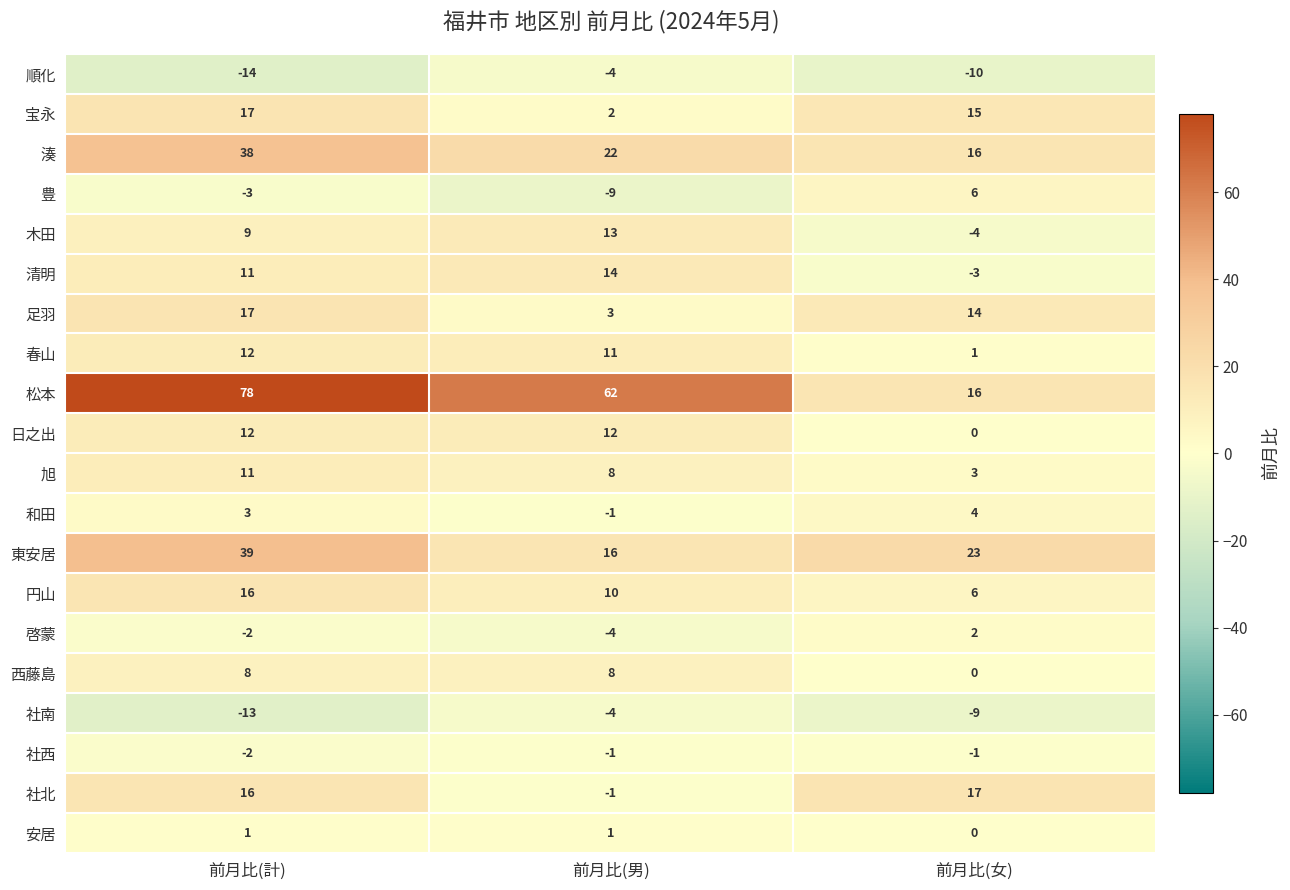

What is the difference between the 松本 values at 前月比(計) and 前月比(男)?

16